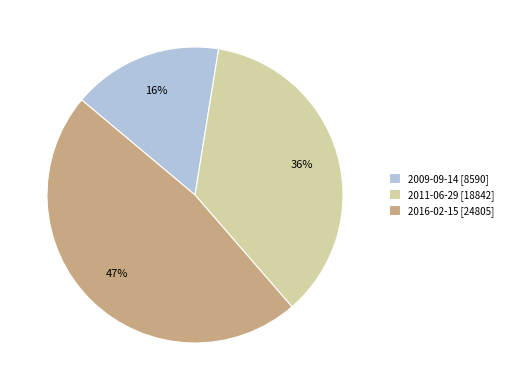

Is it true that 2016-02-15 is 47% of the pie?

True